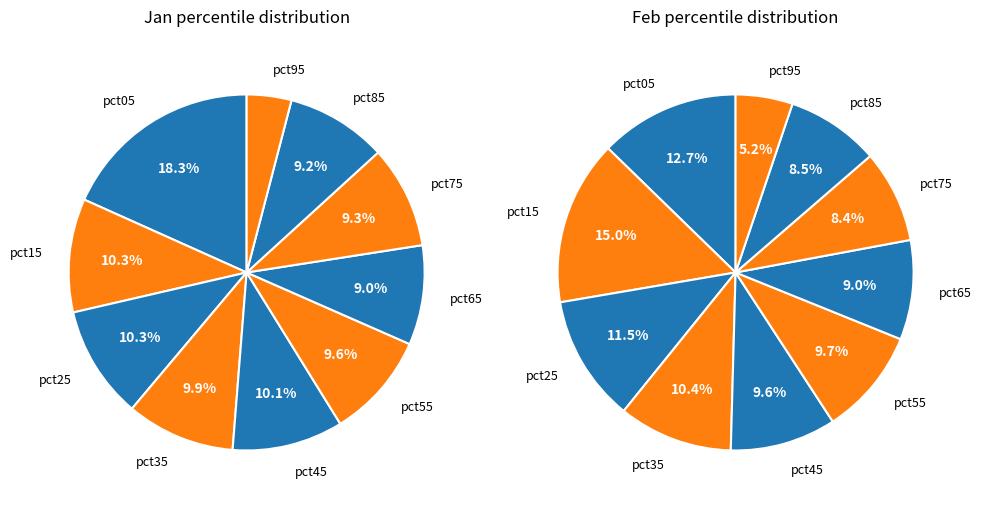

Does 7 represent more than half of the total?

No